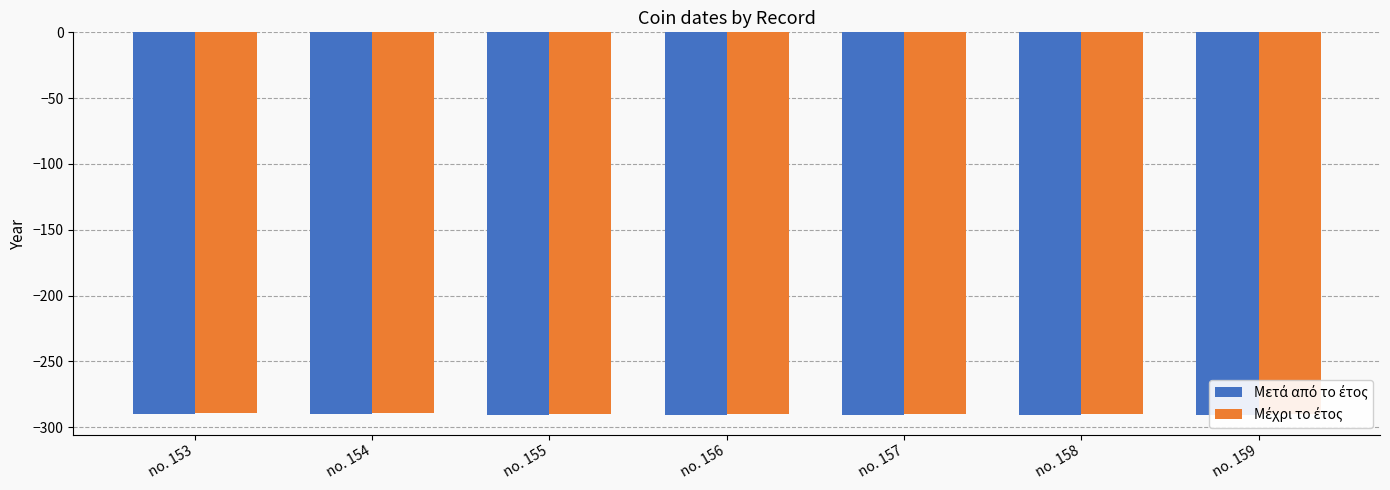

What is the highest value of the Μετά από το έτος series?

-290